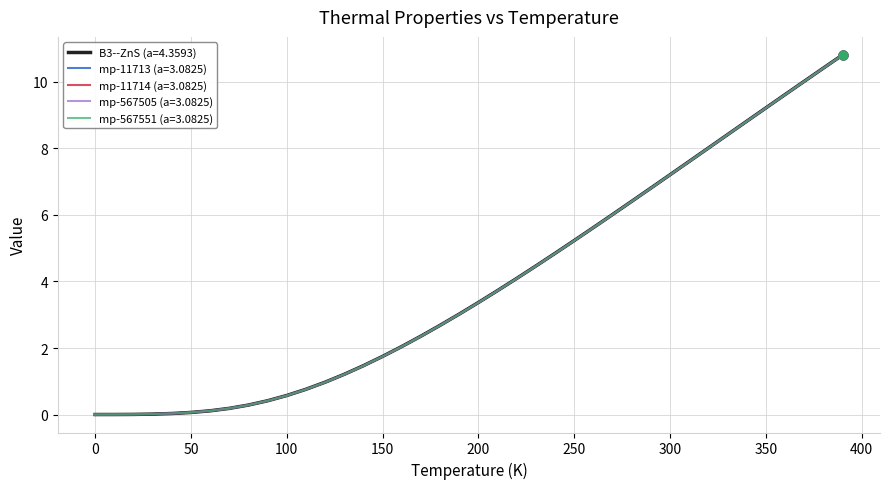

List the series in order of their overall mean, highest first.

B3--ZnS (a=4.3593), mp-567505 (a=3.0825), mp-567551 (a=3.0825), mp-11713 (a=3.0825), mp-11714 (a=3.0825)